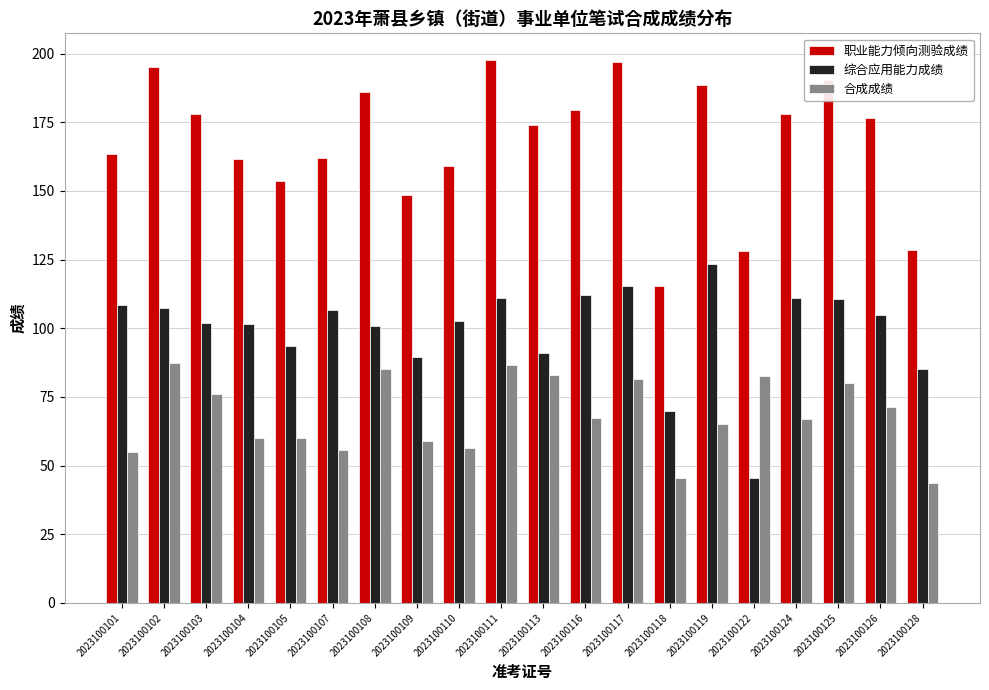

Between 2023100110 and 2023100116, which series saw the biggest shift?

职业能力倾向测验成绩